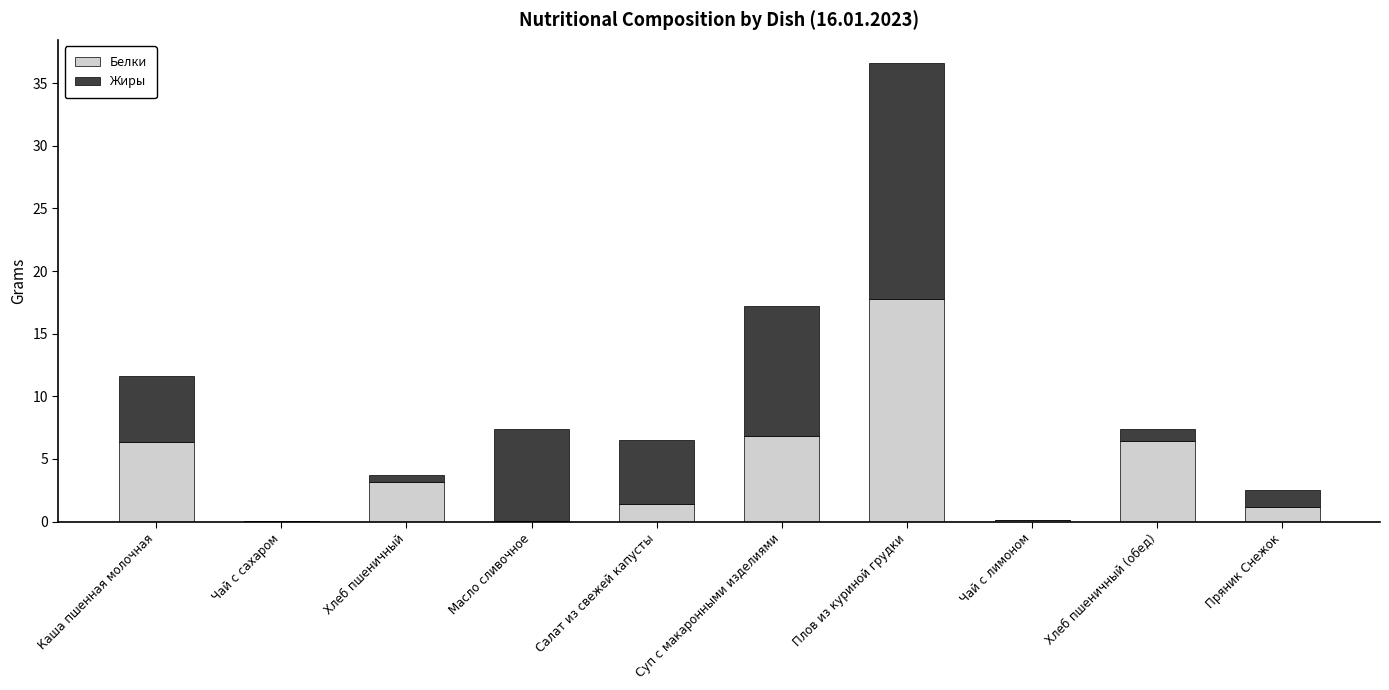

How many distinct data groups are displayed?

2